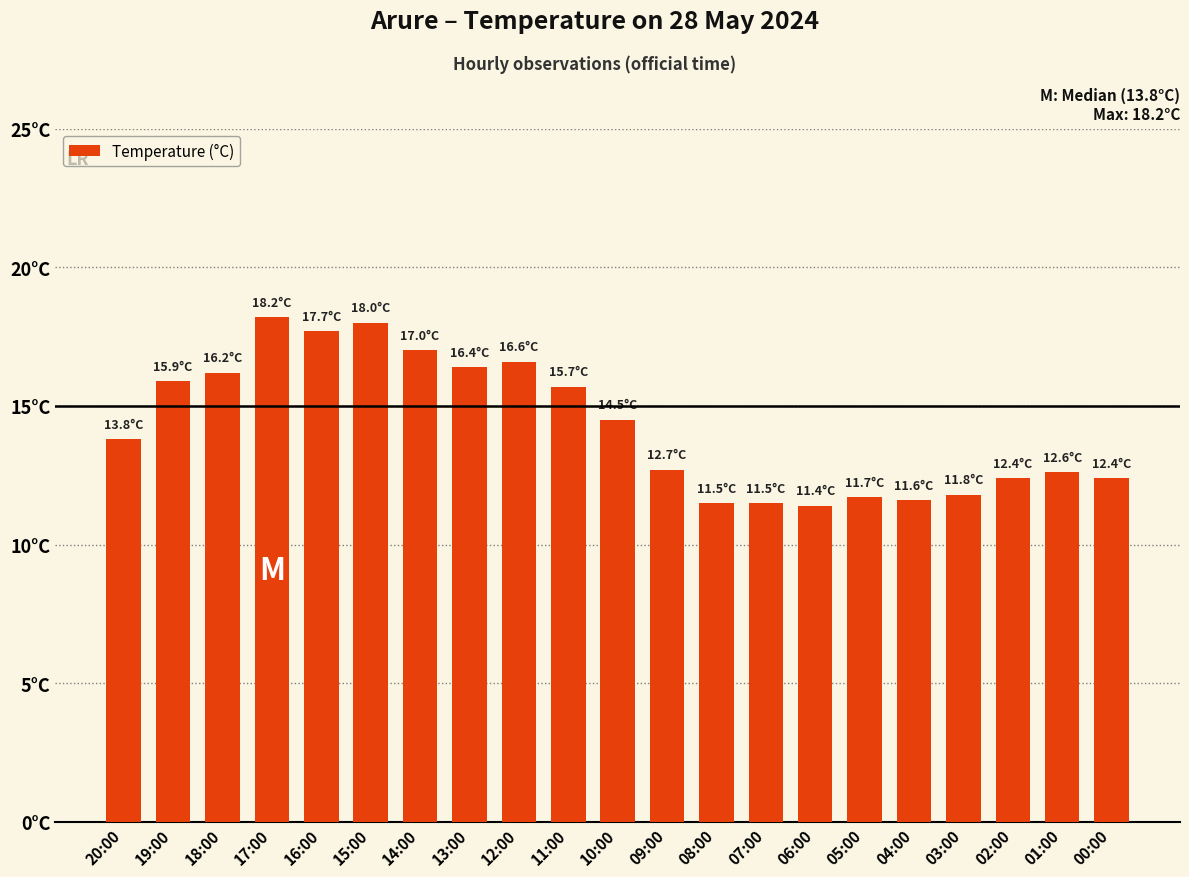

What is the difference between the maximum and minimum values?

6.8